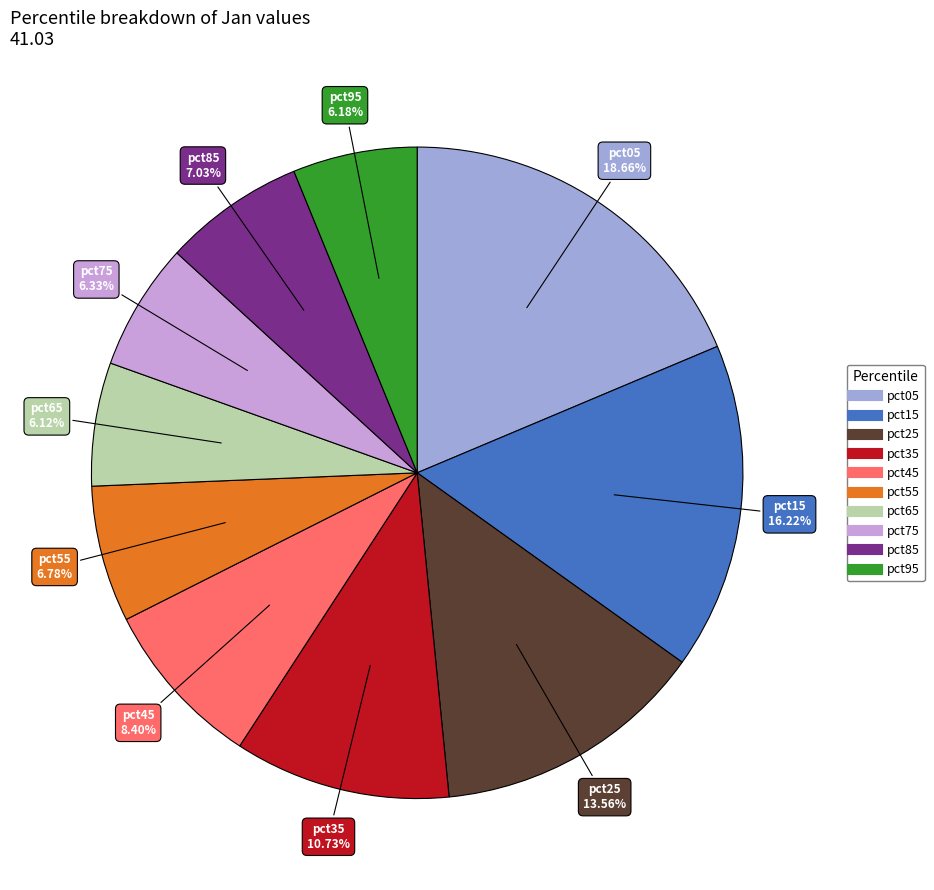

Combined, what portion of the pie is pct15 and pct65?

22.3%